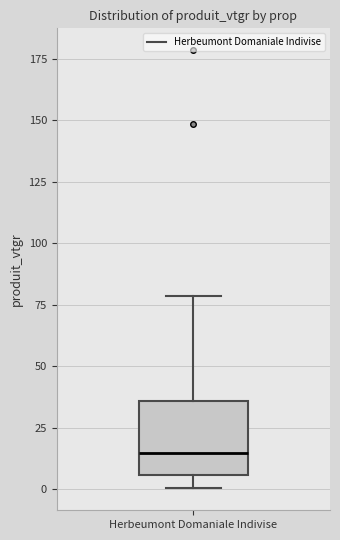

Read this box plot against the y-axis: the position of the median line, the range covered by the box, and the ends of both whiskers. The values are not printed on the chart, so give them approximately, as read against the axis.

median 15, box 5 to 35, whiskers 0 to 80